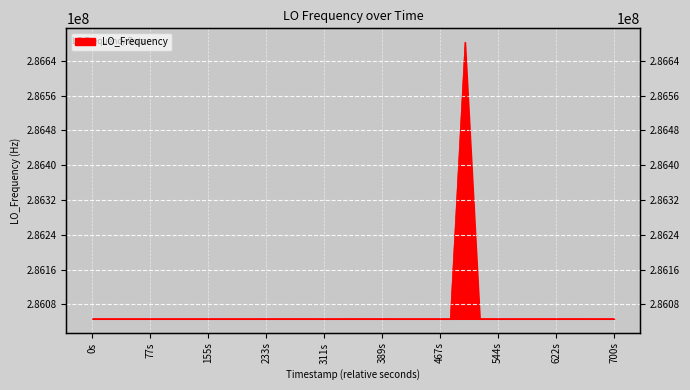

What is the smallest value displayed?

286046993.3